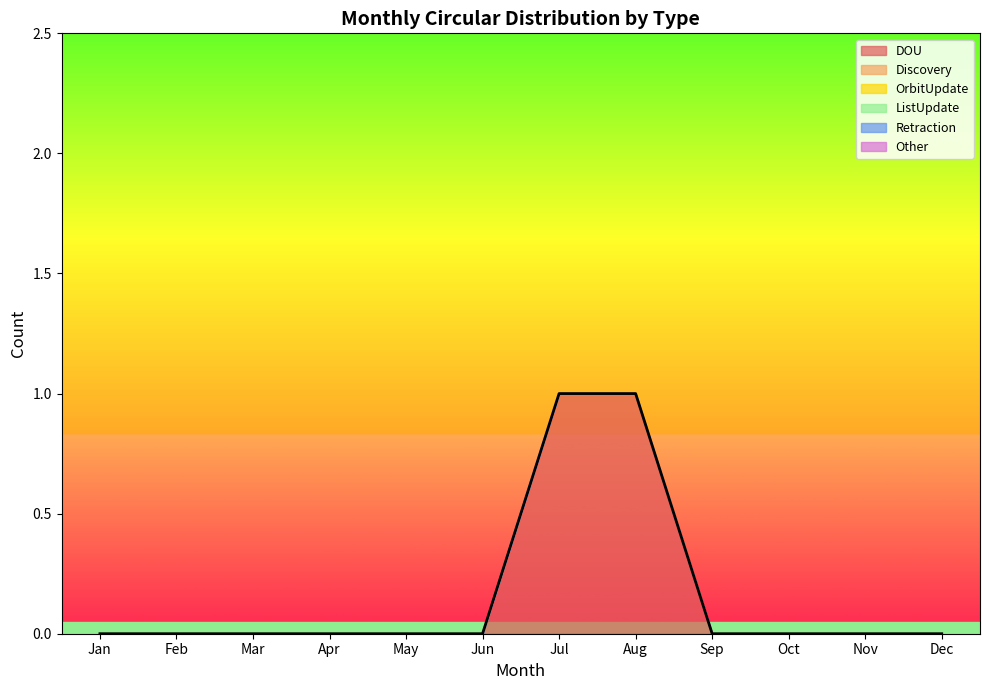

True or false: OrbitUpdate and Retraction intersect in this chart.

False